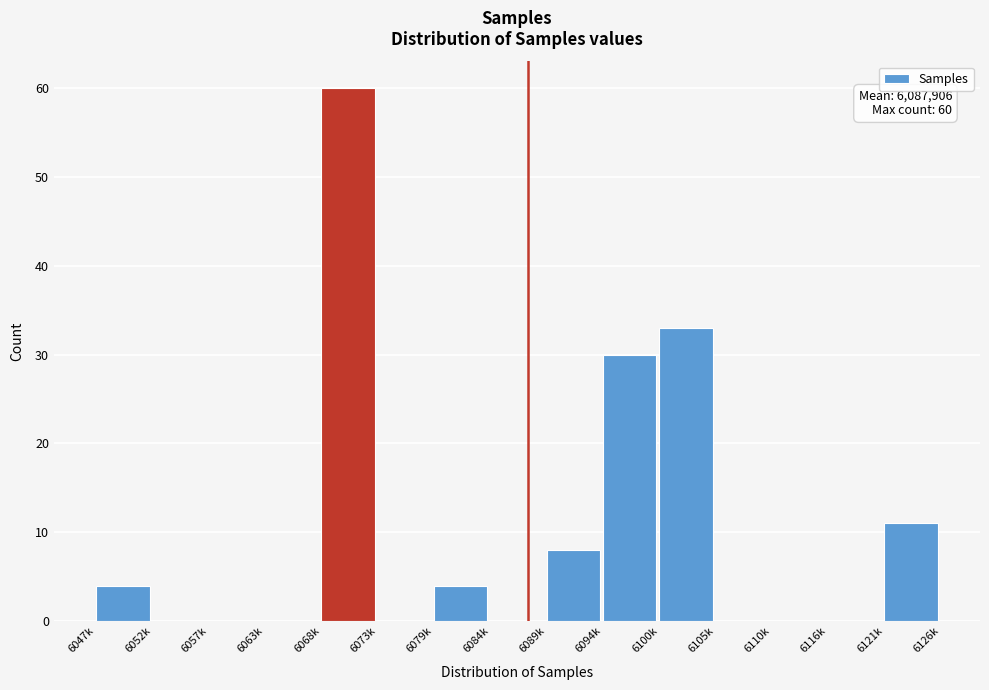

Reading right to left, transcribe all the data shown in this chart.

6121k=11	6116k=0	6110k=0	6105k=0	6100k=33	6094k=30	6089k=8	6084k=0	6079k=4	6073k=0	6068k=60	6063k=0	6057k=0	6052k=0	6047k=4